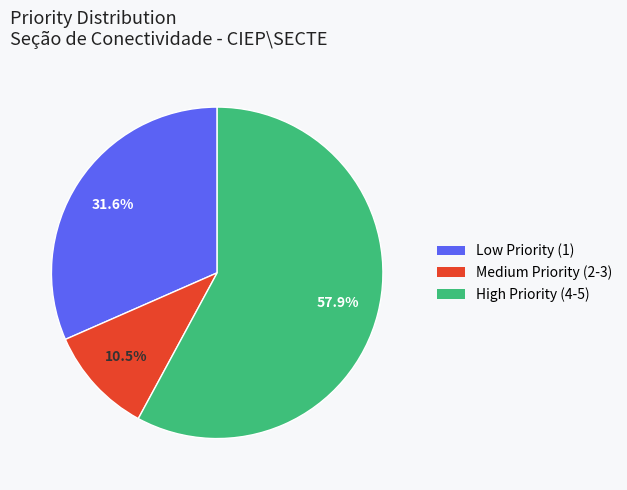

Is there a majority slice in this chart?

Yes